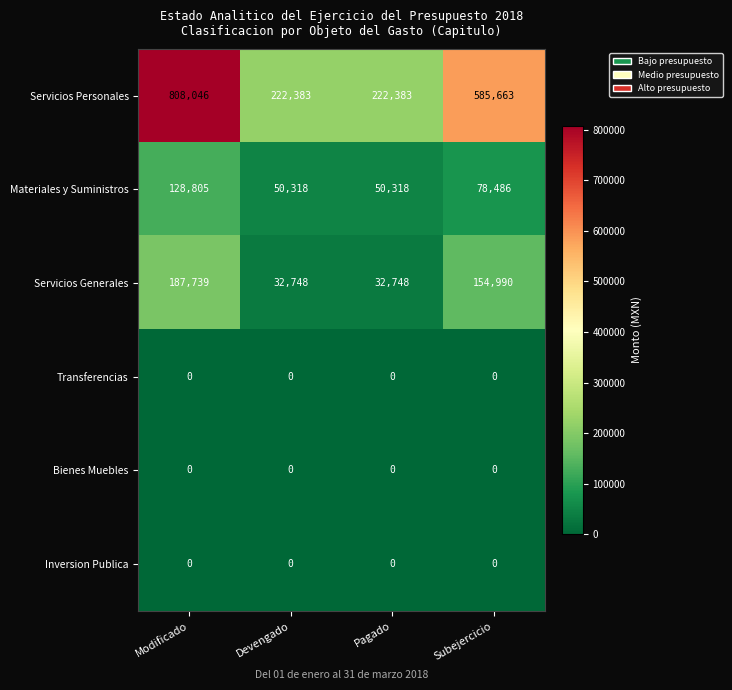

At which label is Servicios Personales closest to 515214?

Subejercicio